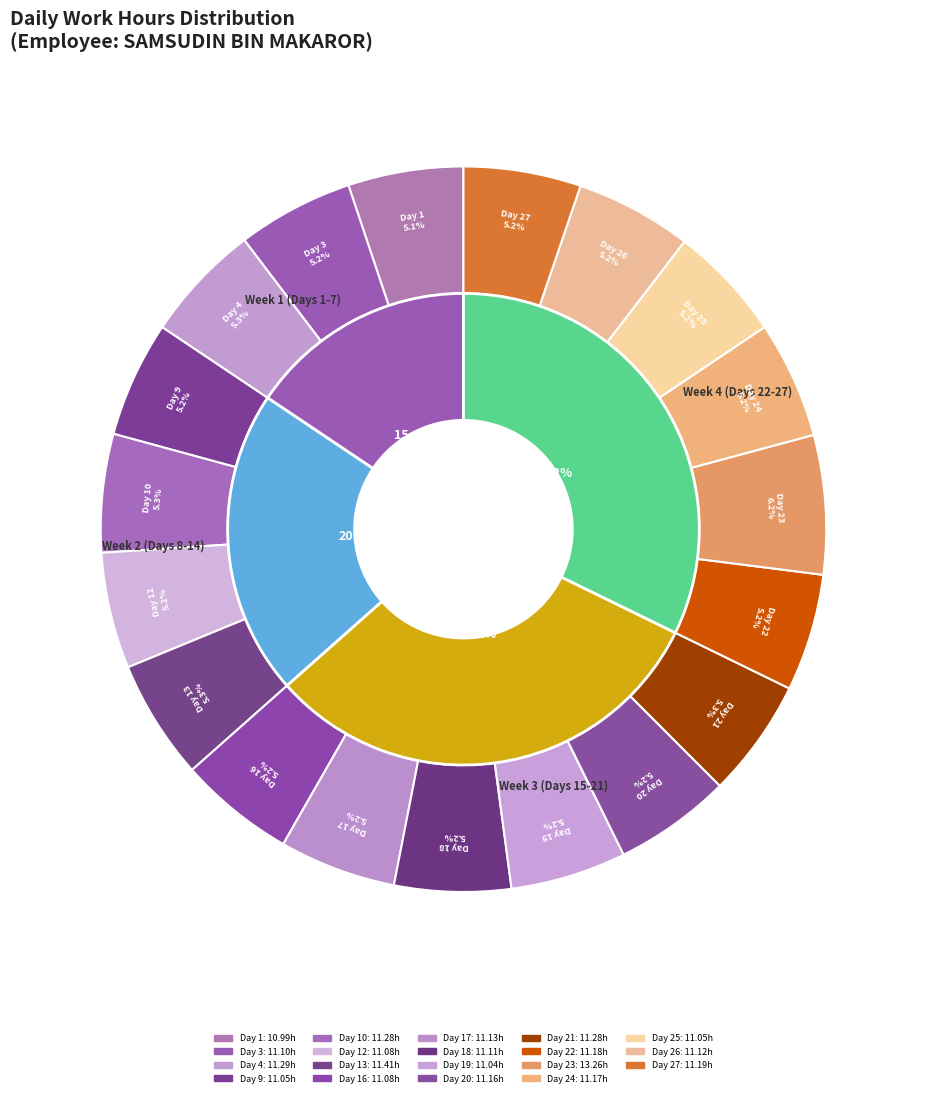

Rank the categories by value from lowest to highest.

Day 1, Day 19, Day 9, Day 25, Day 12, Day 16, Day 3, Day 18, Day 26, Day 17, Day 20, Day 24, Day 22, Day 27, Day 10, Day 21, Day 4, Day 13, Day 23